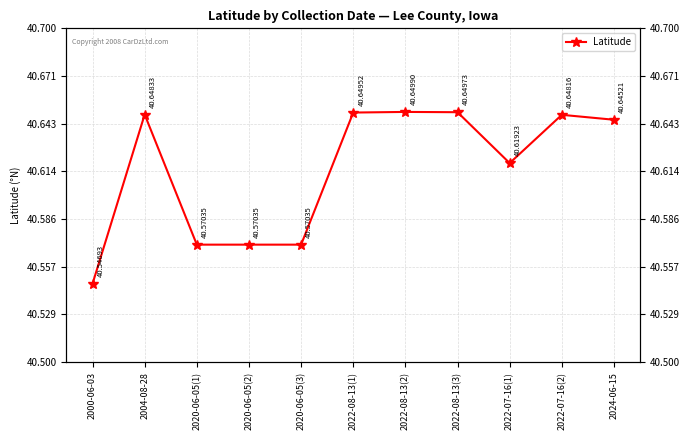

Does the chart display data point markers on the line(s)?

Yes